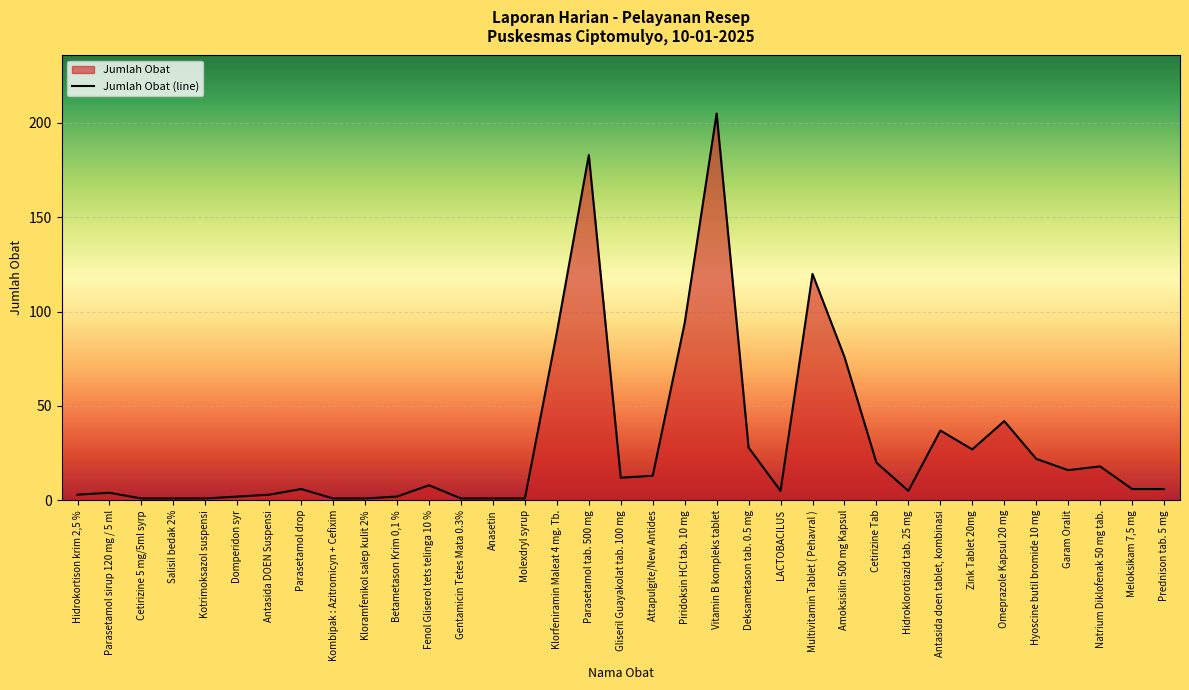

What is the label of the 35th point from the right?

Hidrokortison krim 2,5 %